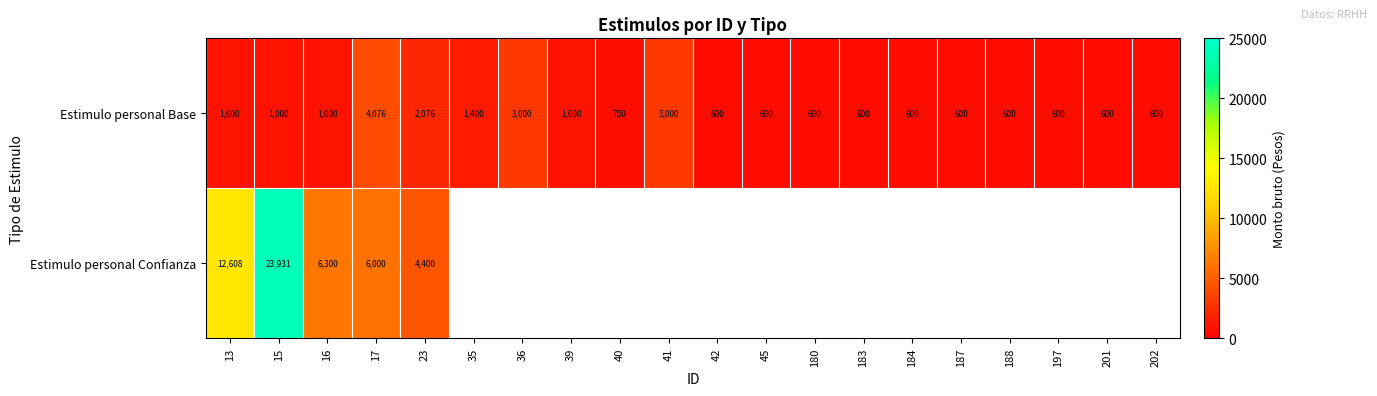

At how many categories does at least one series exceed 6340?

2